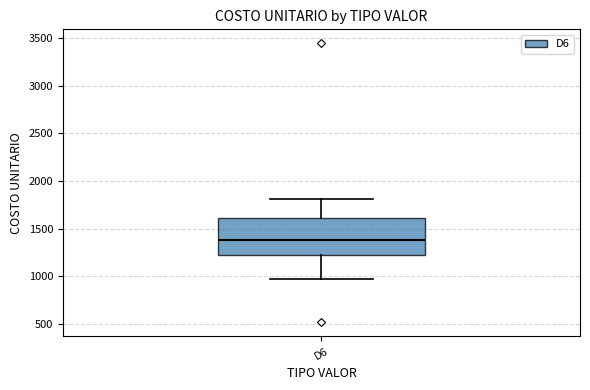

Where does the upper whisker of the box for D6 end on the y-axis? The values are not printed on the chart, so give them approximately, as read against the axis.

1800